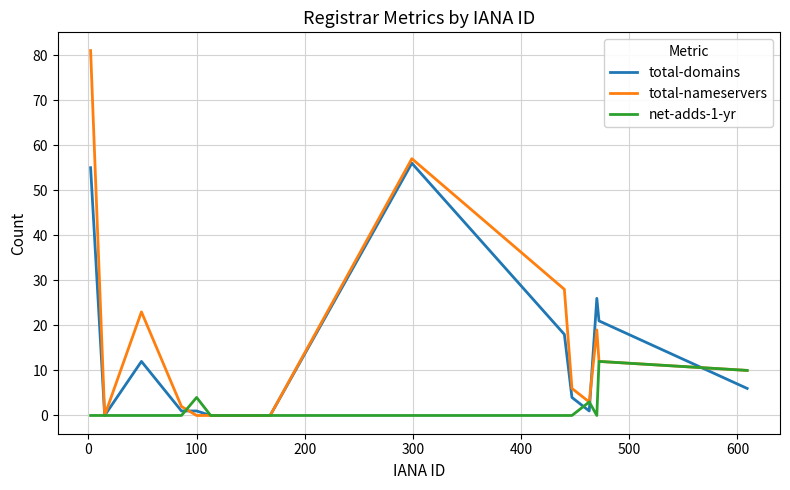

Which series has the largest range (max minus min)?

total-nameservers